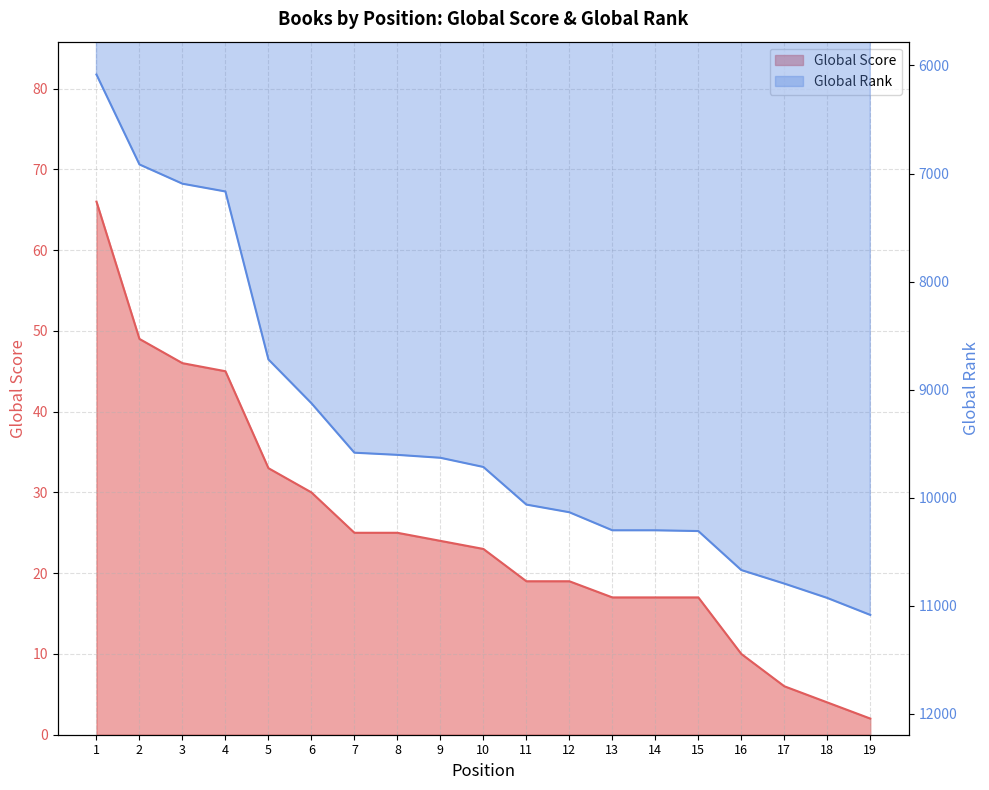

Which series has the largest range (max minus min)?

Global Rank (scaled)